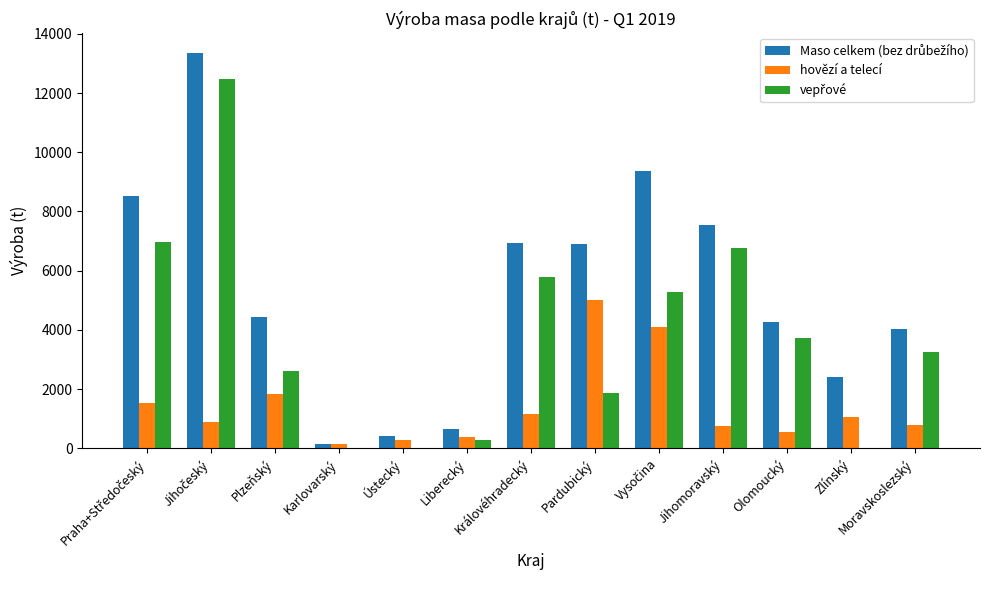

What is the maximum value shown in the chart?

13353.9